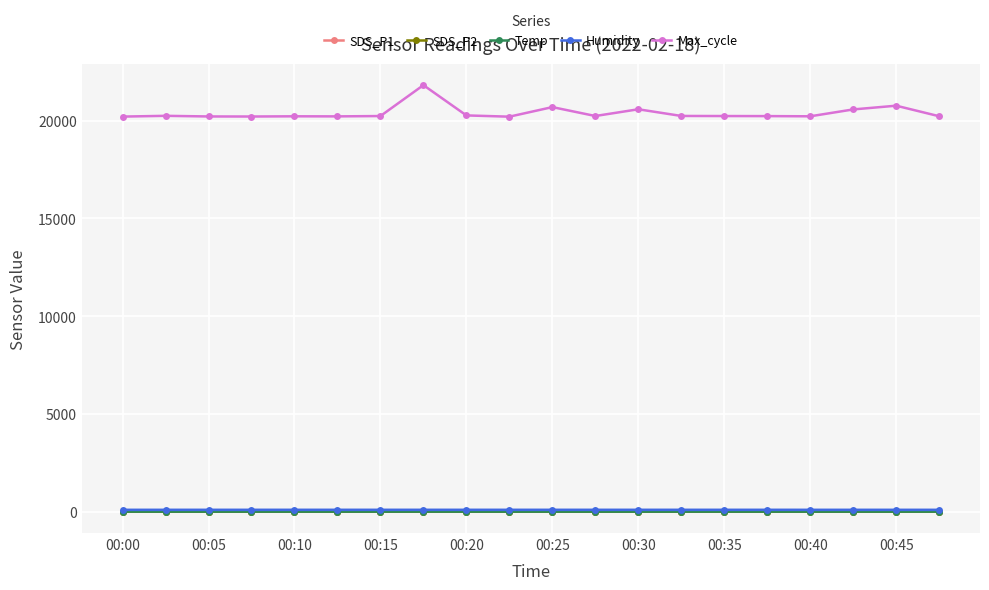

Is this an area chart (filled region under the line)?

No